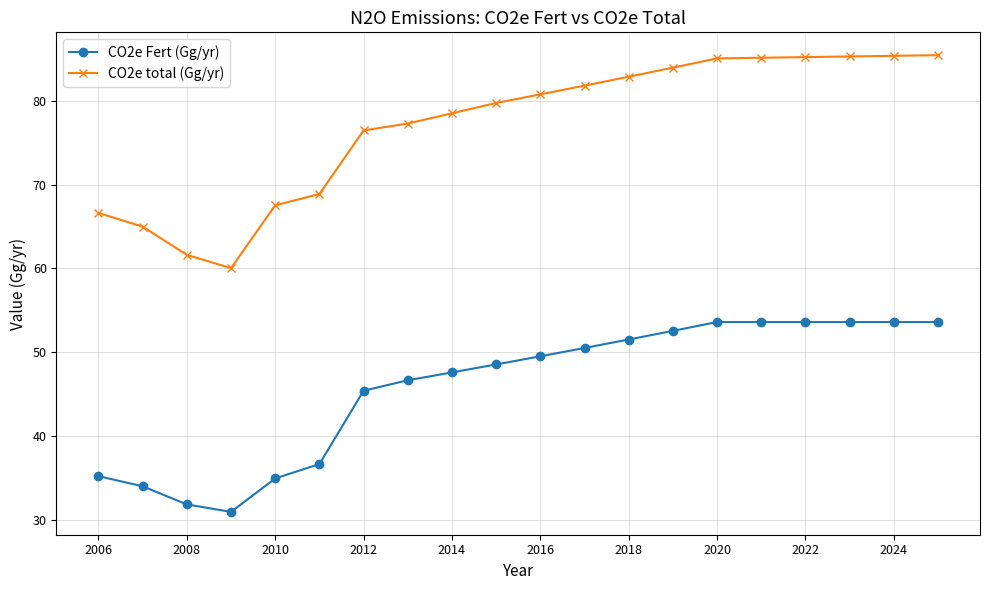

Which series has the largest range (max minus min)?

CO2e total (Gg/yr)